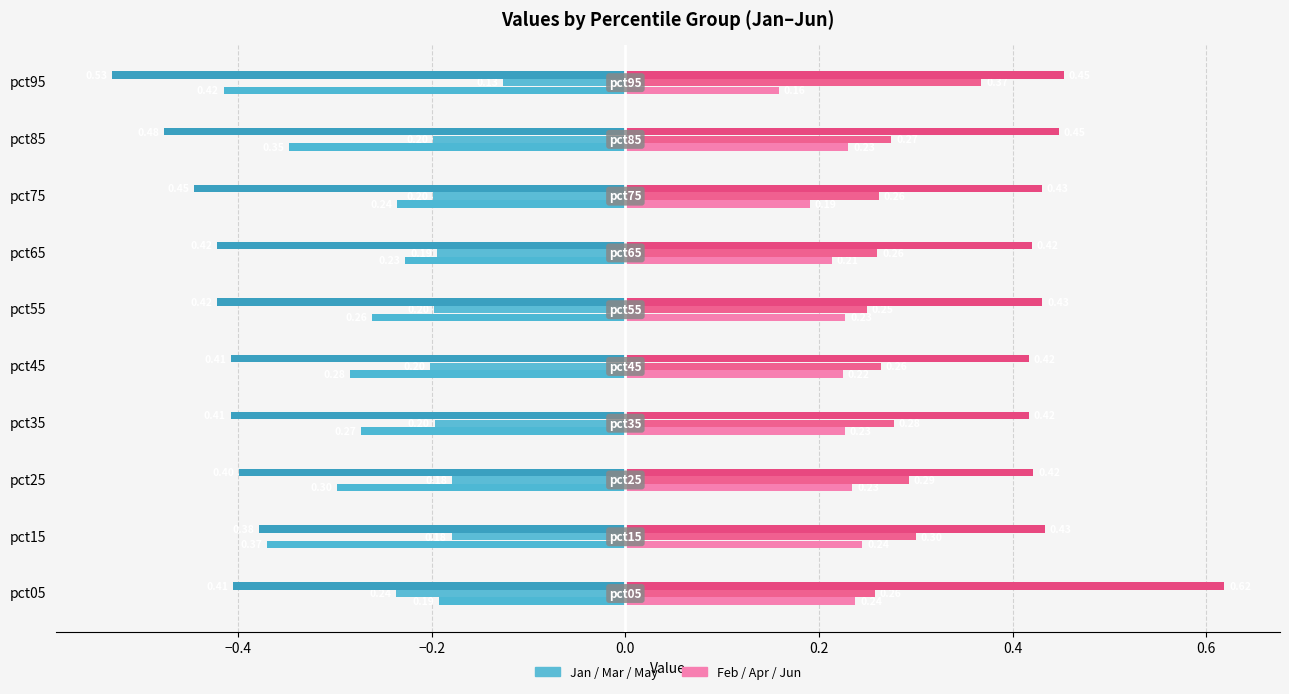

Reading right to left, extract all data points from this chart.

Jan: -0.4	-0.3	-0.2	-0.2	-0.3	-0.3	-0.3	-0.3	-0.4	-0.2
Mar: -0.1	-0.2	-0.2	-0.2	-0.2	-0.2	-0.2	-0.2	-0.2	-0.2
May: -0.5	-0.5	-0.4	-0.4	-0.4	-0.4	-0.4	-0.4	-0.4	-0.4
Feb: 0.2	0.2	0.2	0.2	0.2	0.2	0.2	0.2	0.2	0.2
Apr: 0.4	0.3	0.3	0.3	0.2	0.3	0.3	0.3	0.3	0.3
Jun: 0.5	0.4	0.4	0.4	0.4	0.4	0.4	0.4	0.4	0.6